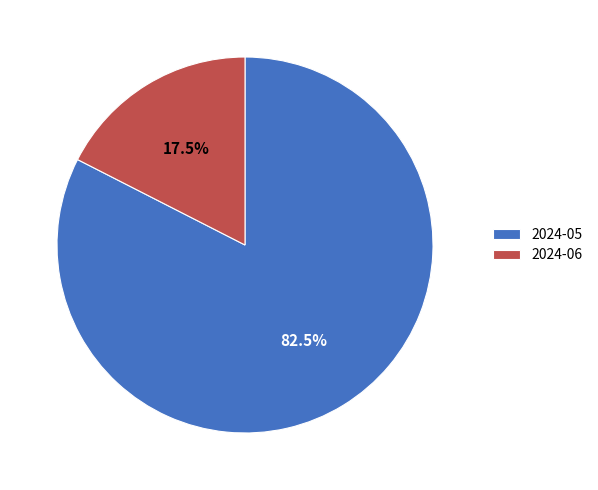

Rank the categories by value from highest to lowest.

2024-05, 2024-06